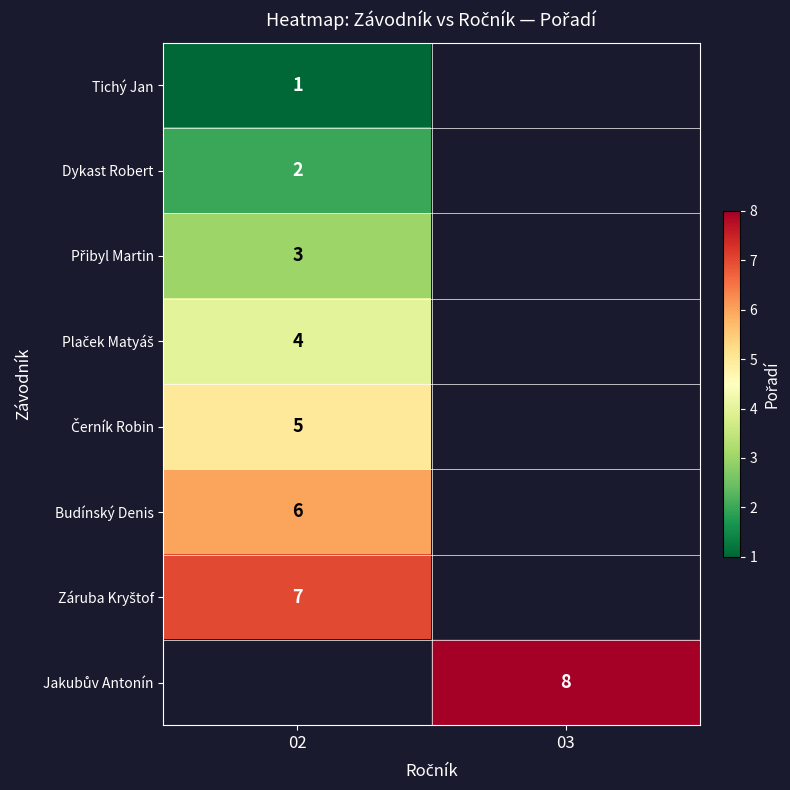

Between 03 and 02, which is larger?

02